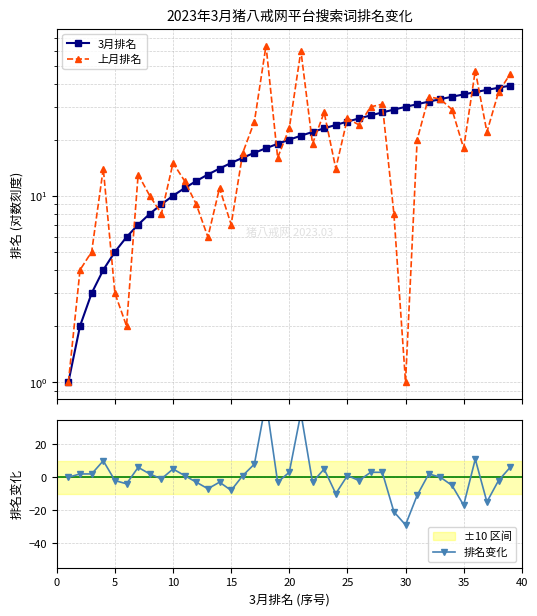

What is the difference between the maximum and minimum values in the 上月排名 series?

63